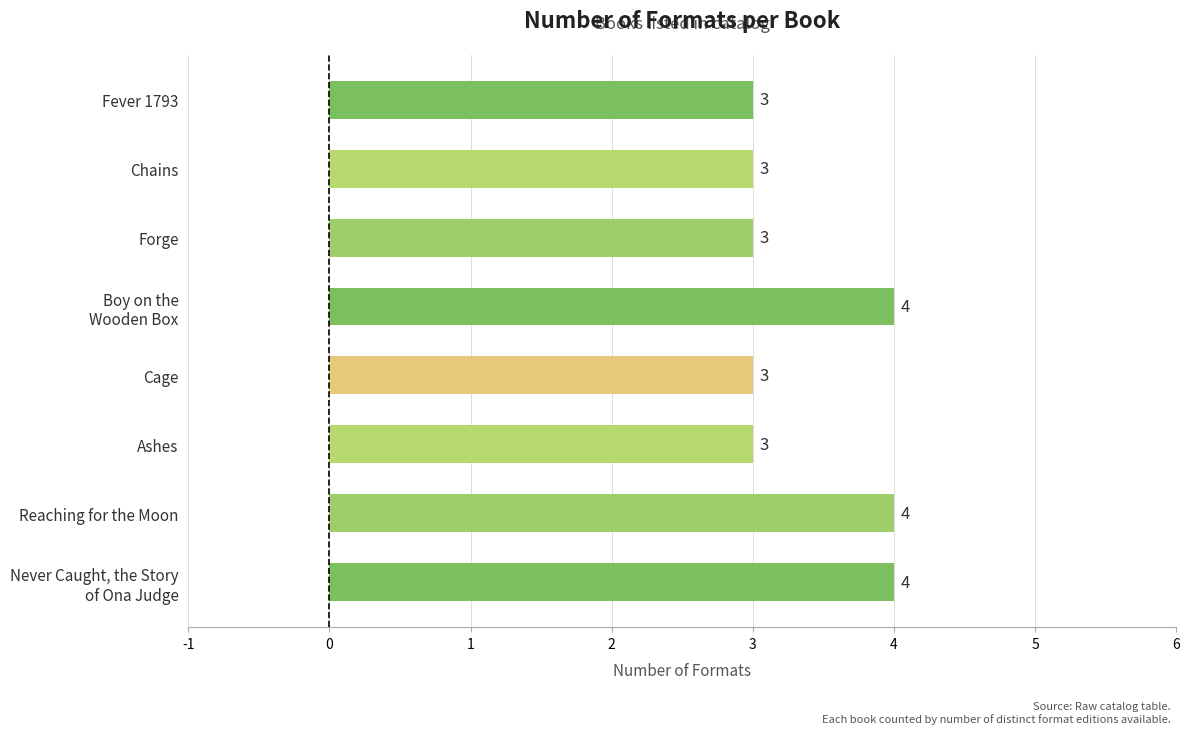

What is the smallest value displayed?

3